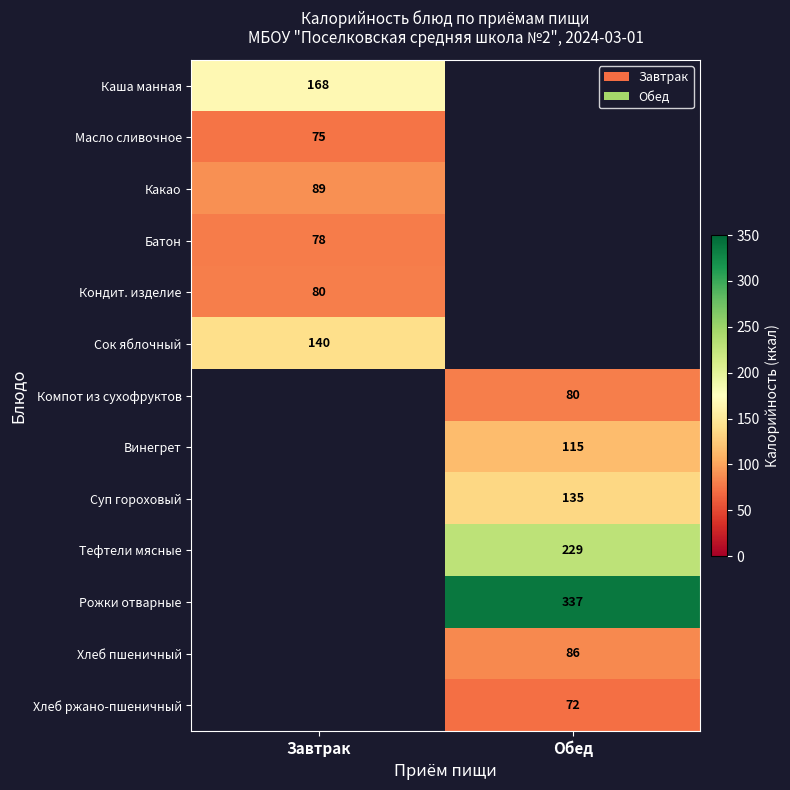

The Винегрет series shows 64 at Обед. True or false?

False